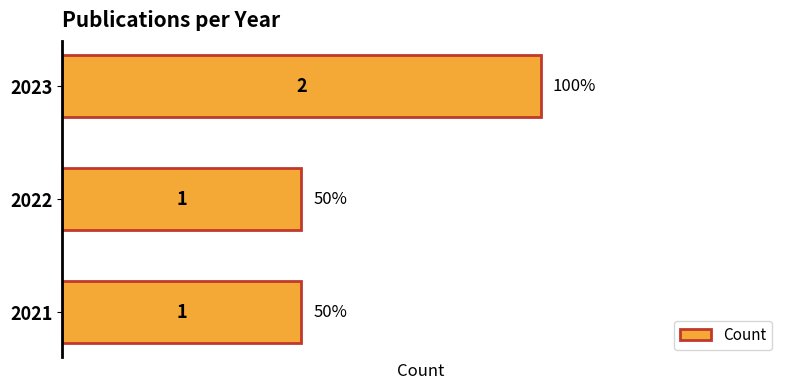

What is the sum of the values at 2022 and 2023?

3